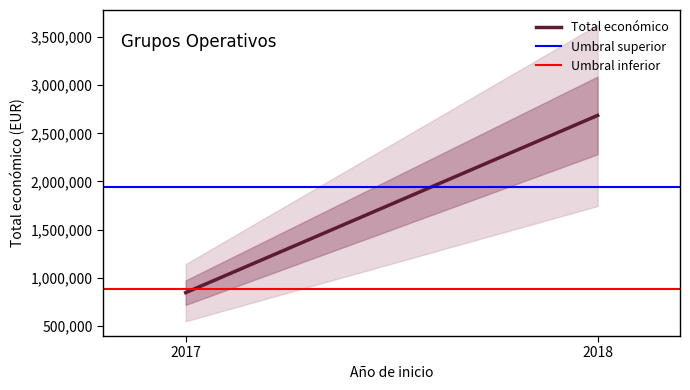

Between 2018 and 2017, which is larger?

2018